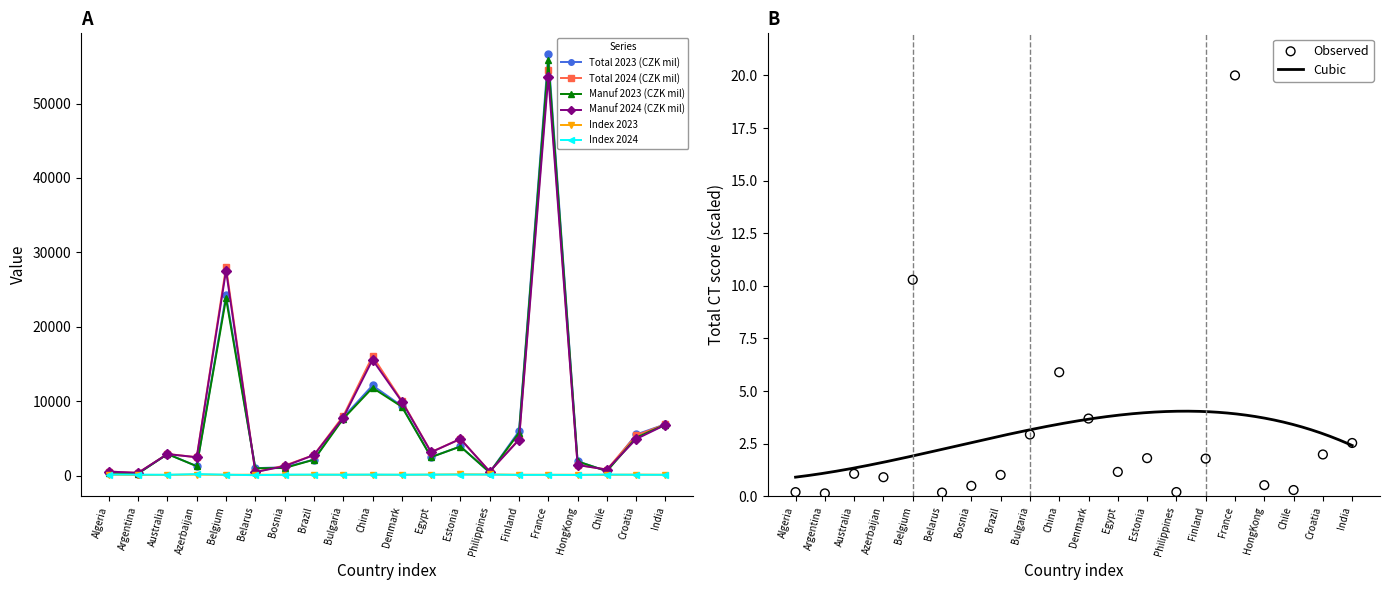

At how many categories does at least one series exceed 53300?

1